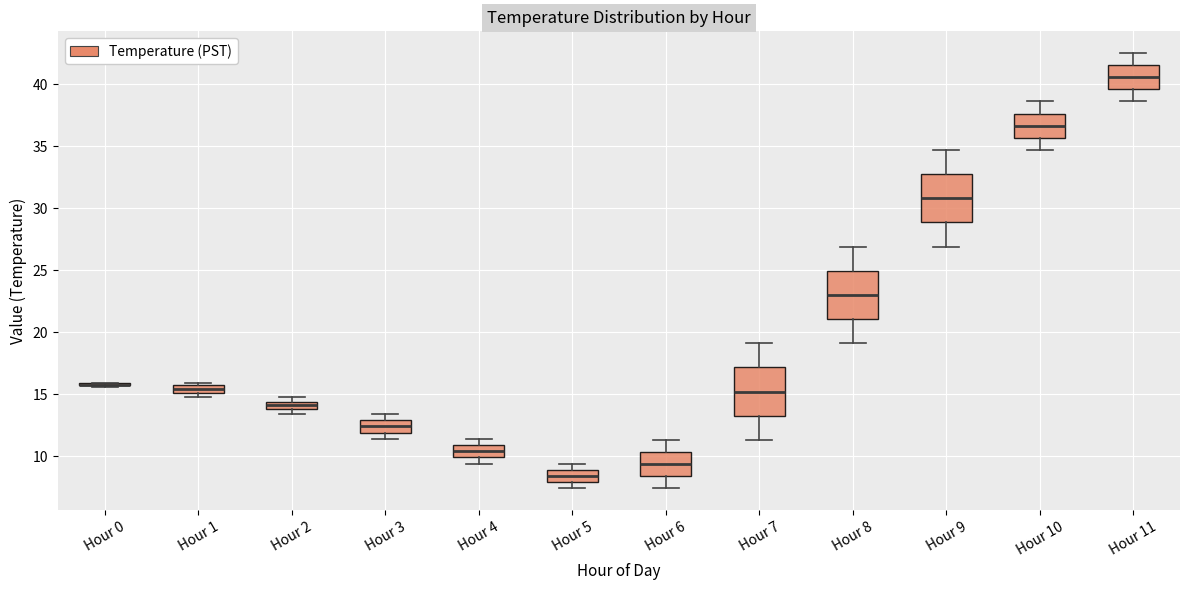

Where is the upper edge of the box for Hour 3 on the y-axis? The values are not printed on the chart, so give them approximately, as read against the axis.

13.0